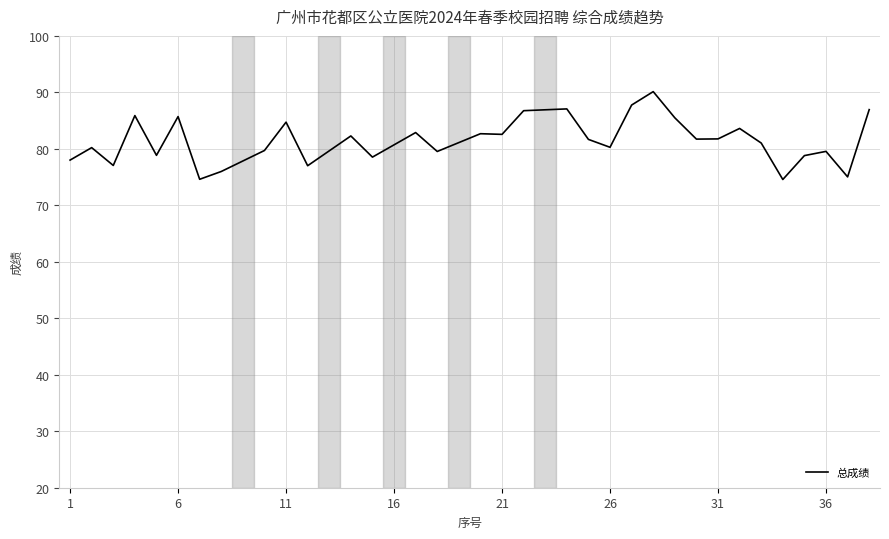

What is the difference between the maximum and minimum values?

15.6